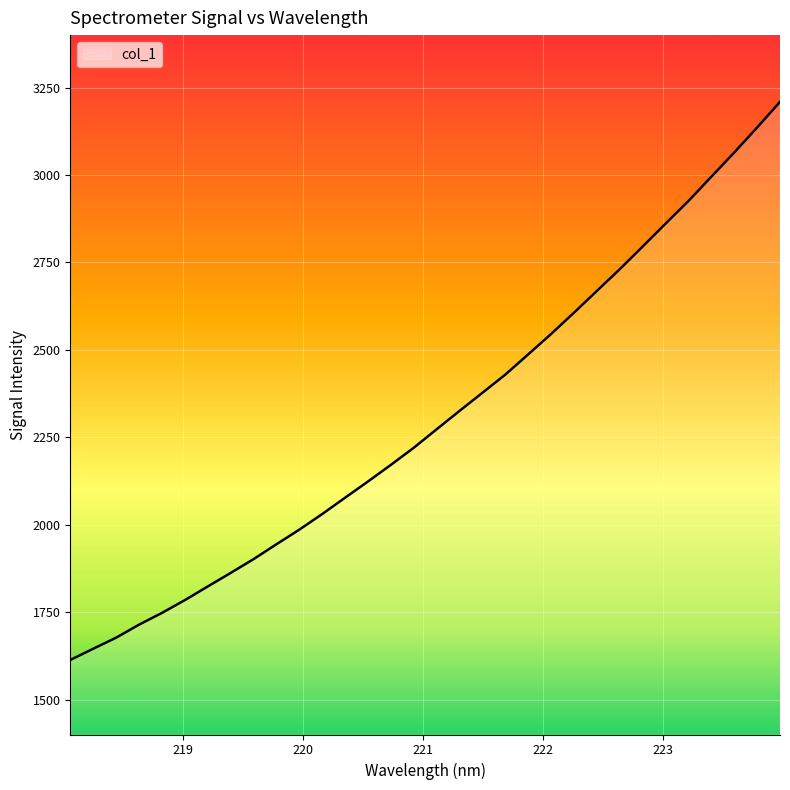

What is the minimum value shown in the chart?

1613.2